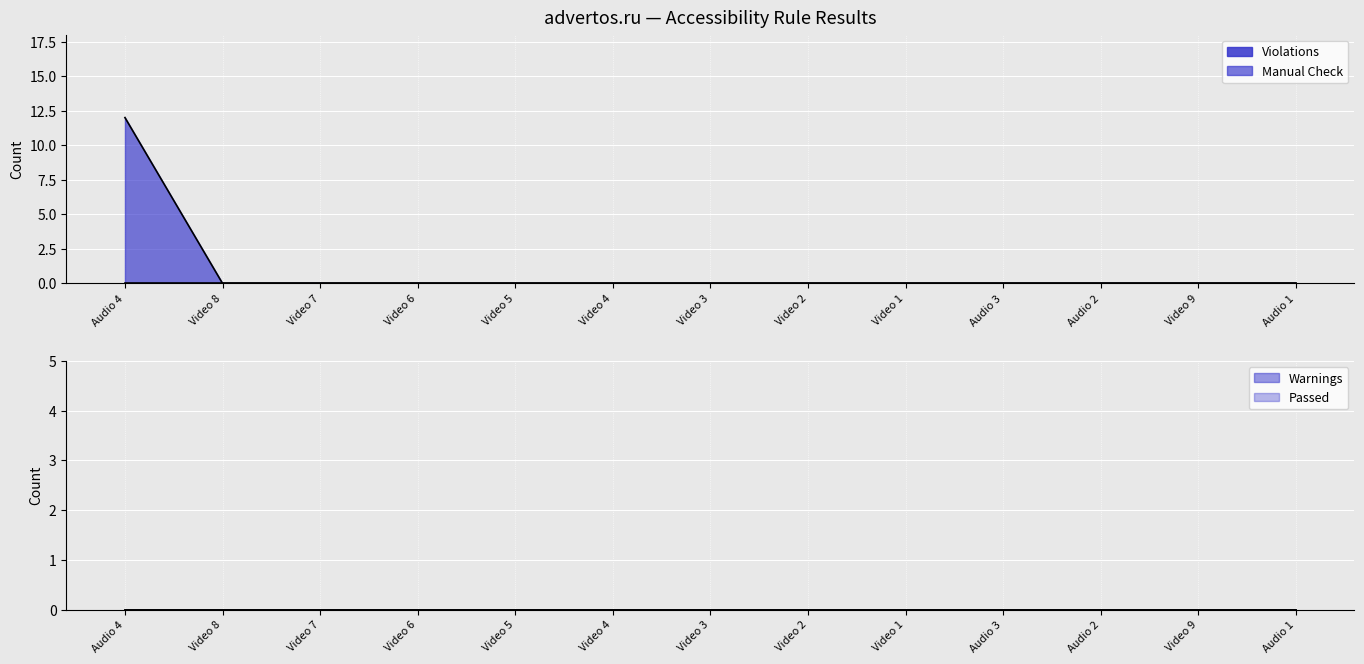

Between Audio 4 and Video 8, which is larger?

Audio 4